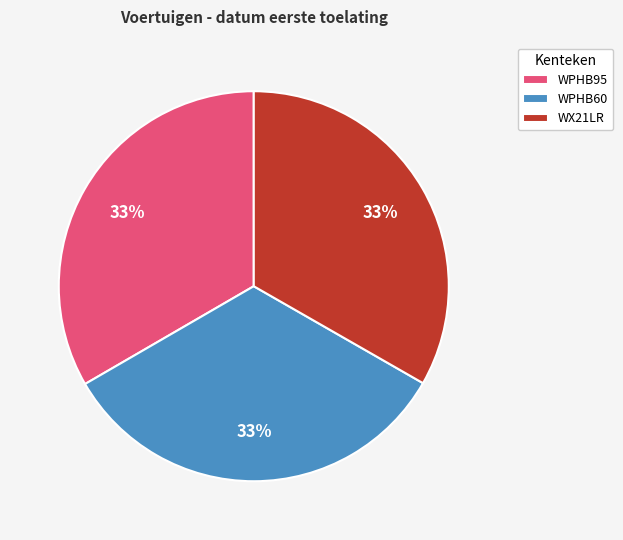

How many slices are in this pie chart?

3